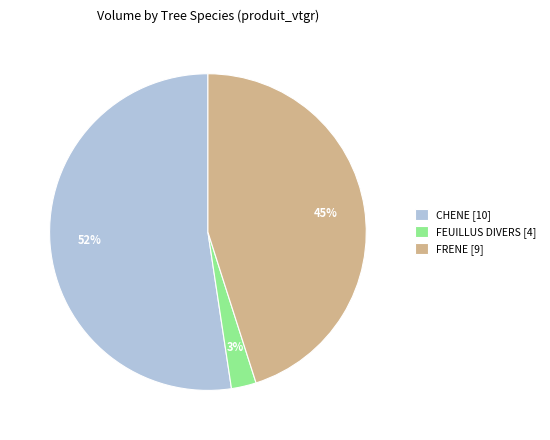

Which has a higher value, FRENE [9] or FEUILLUS DIVERS [4]?

FRENE [9]